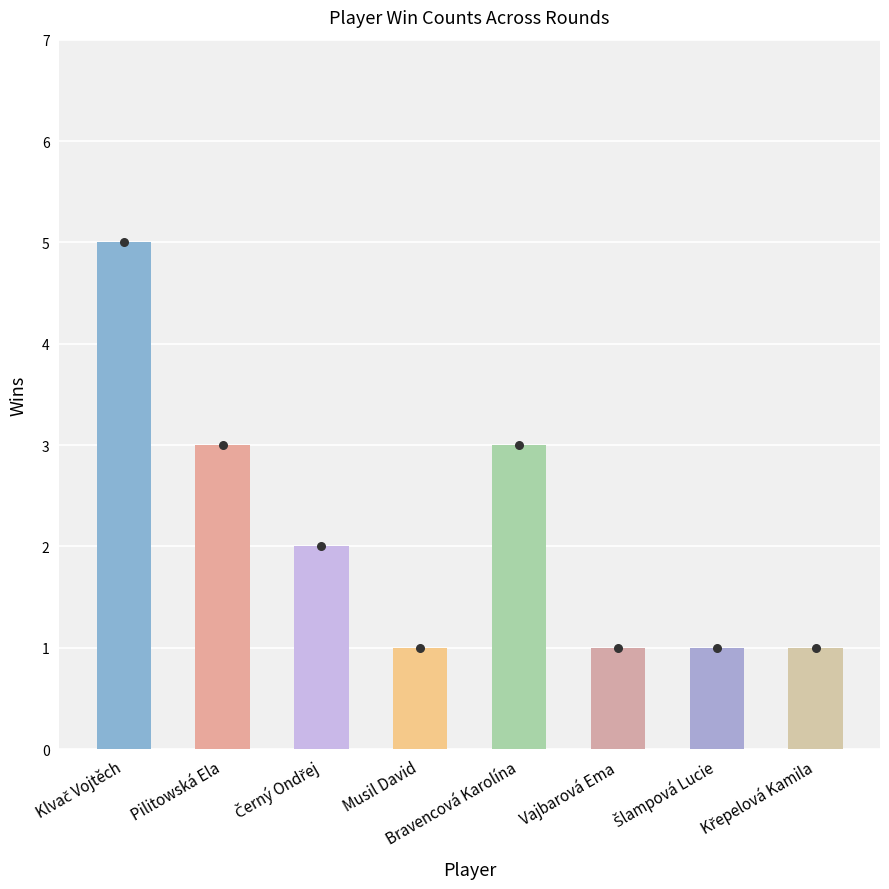

Between Vajbarová Ema and Musil David, which is larger?

Vajbarová Ema